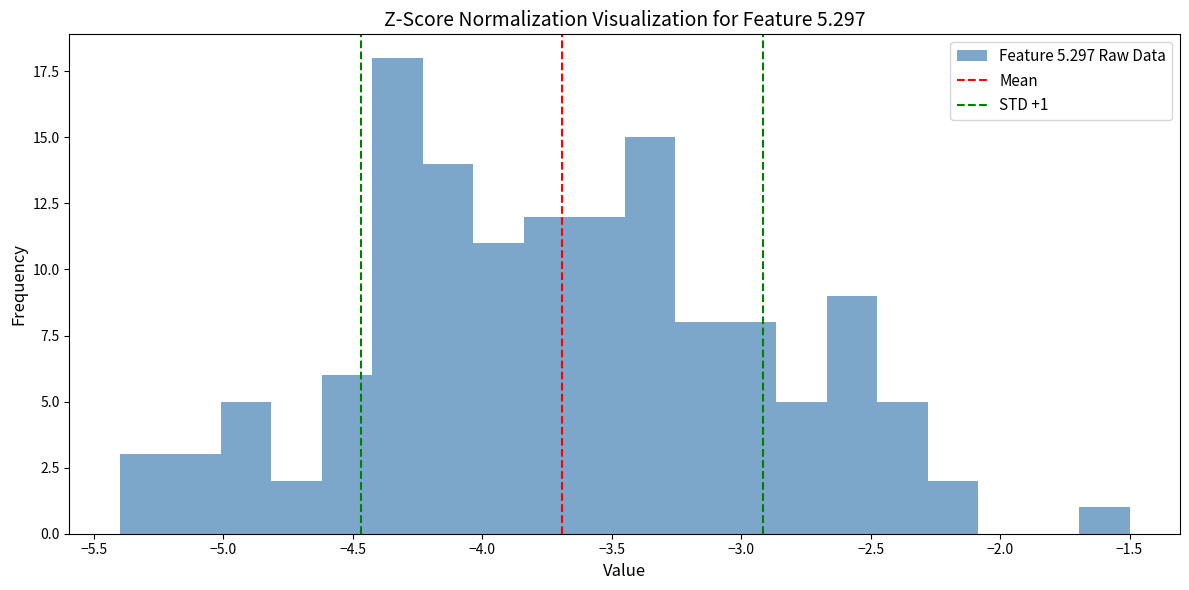

Read against the x-axis, roughly where is the centre of the tallest bar?

-4.35